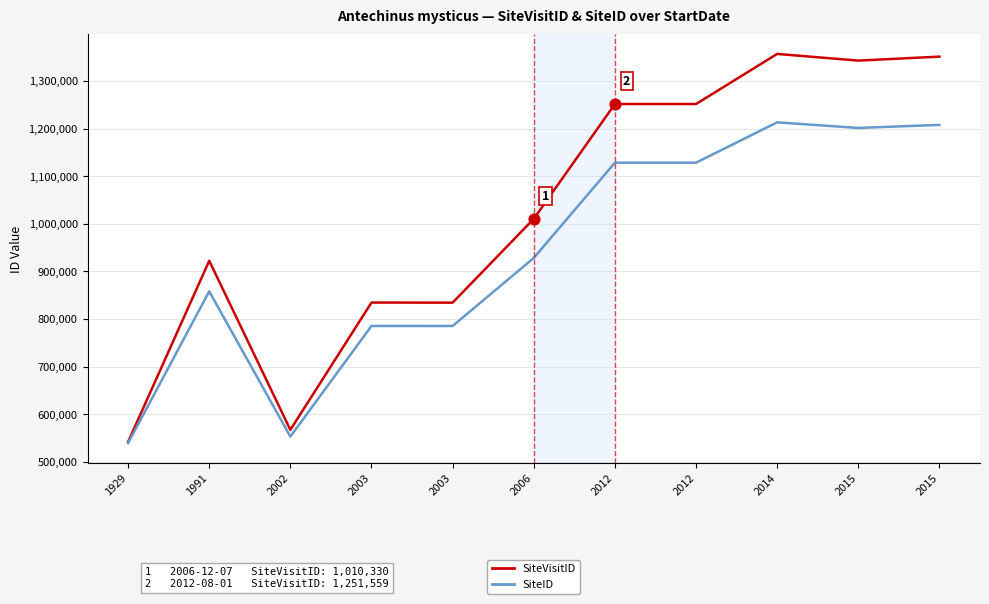

At how many categories does at least one series exceed 1236277?

5